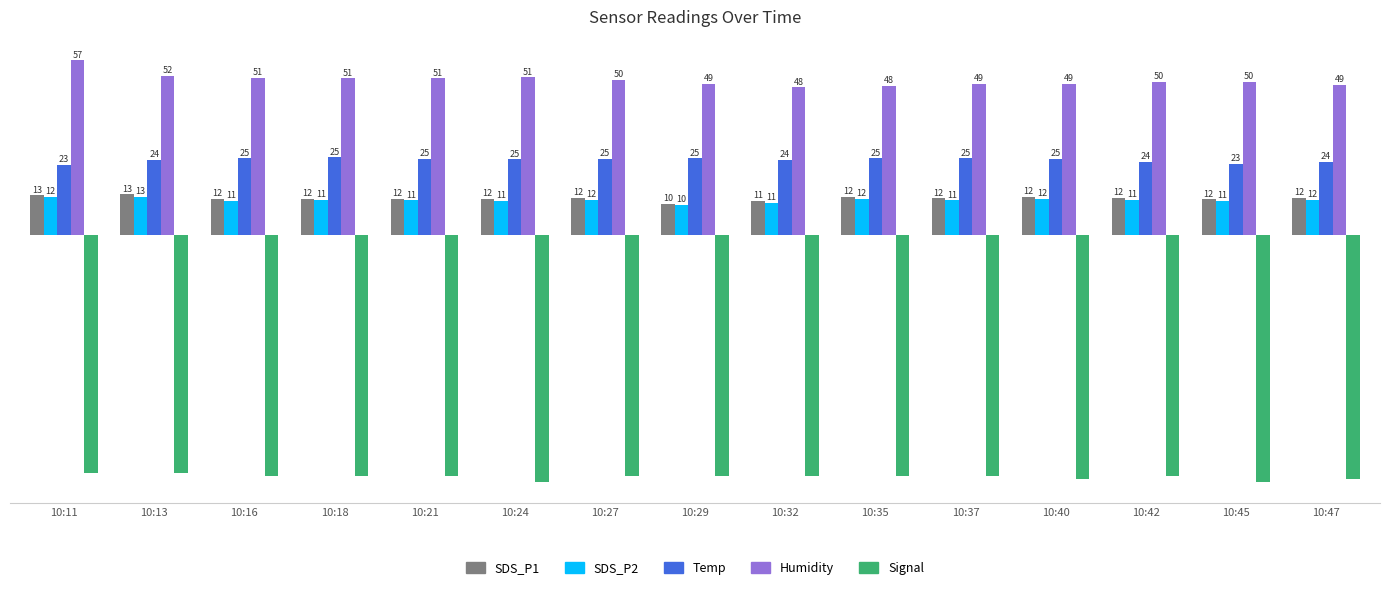

What is the sum of all SDS_P1 values?

179.5